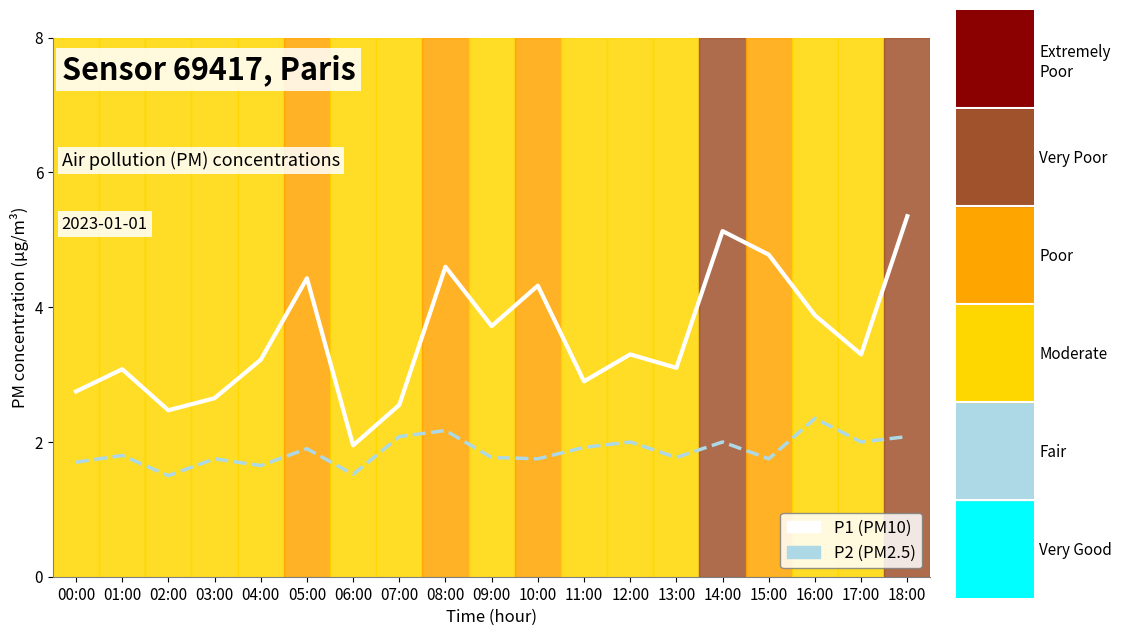

Which has a higher value, 06:00 or 14:00?

14:00